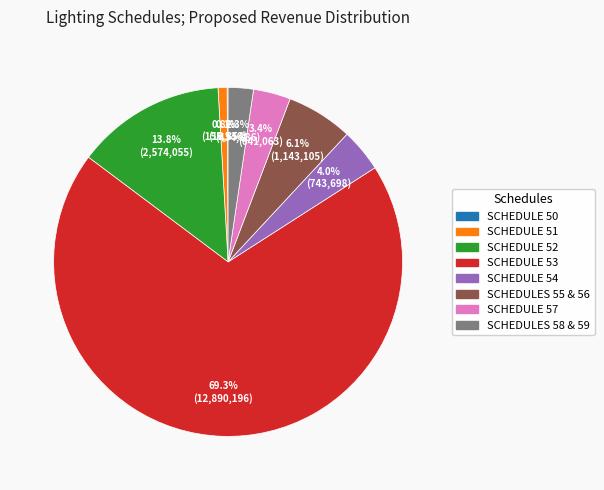

To the nearest percent, what percentage of the pie is SCHEDULE 53?

69%